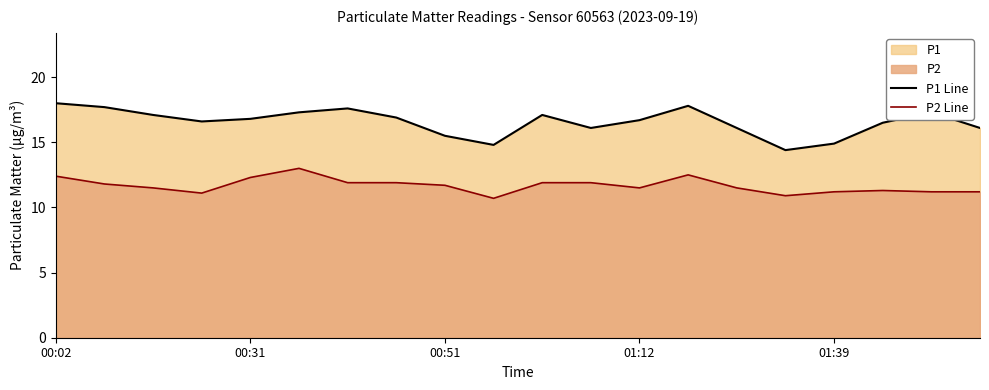

What is the total value across all series at 00:31?

29.1